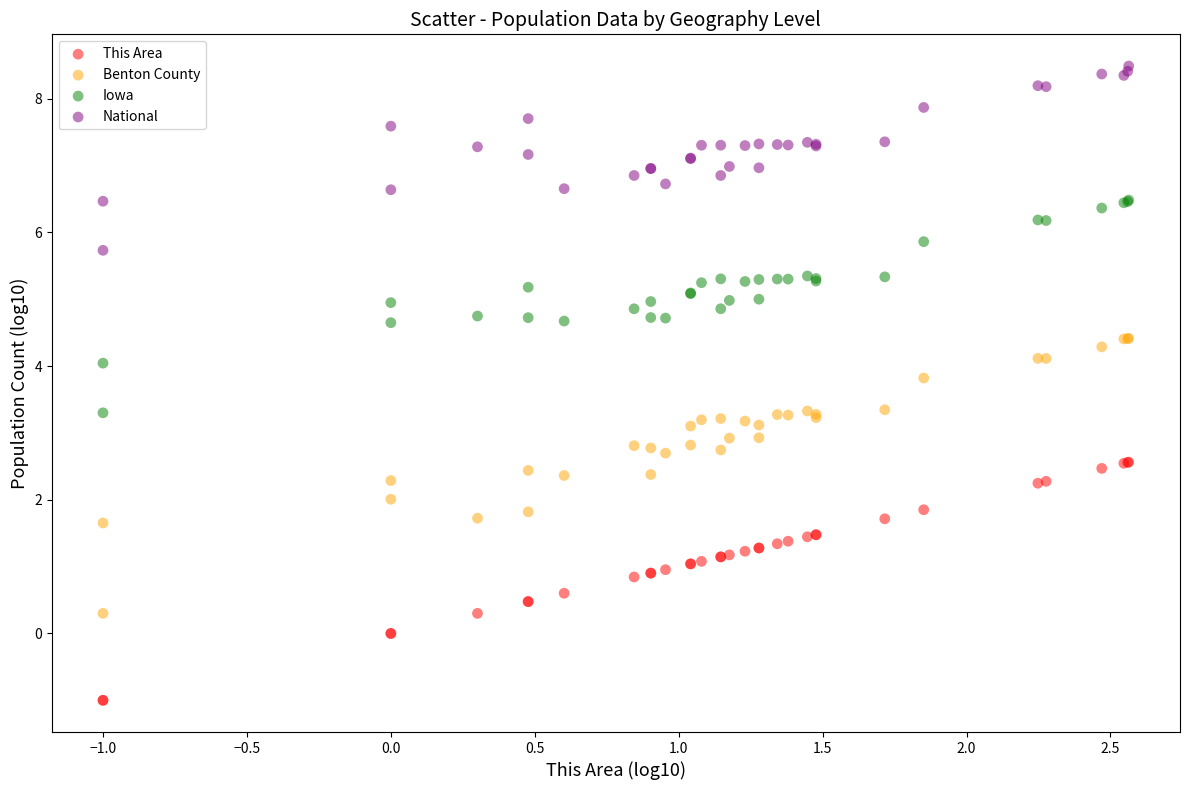

Which series reaches the minimum Y coordinate?

This Area